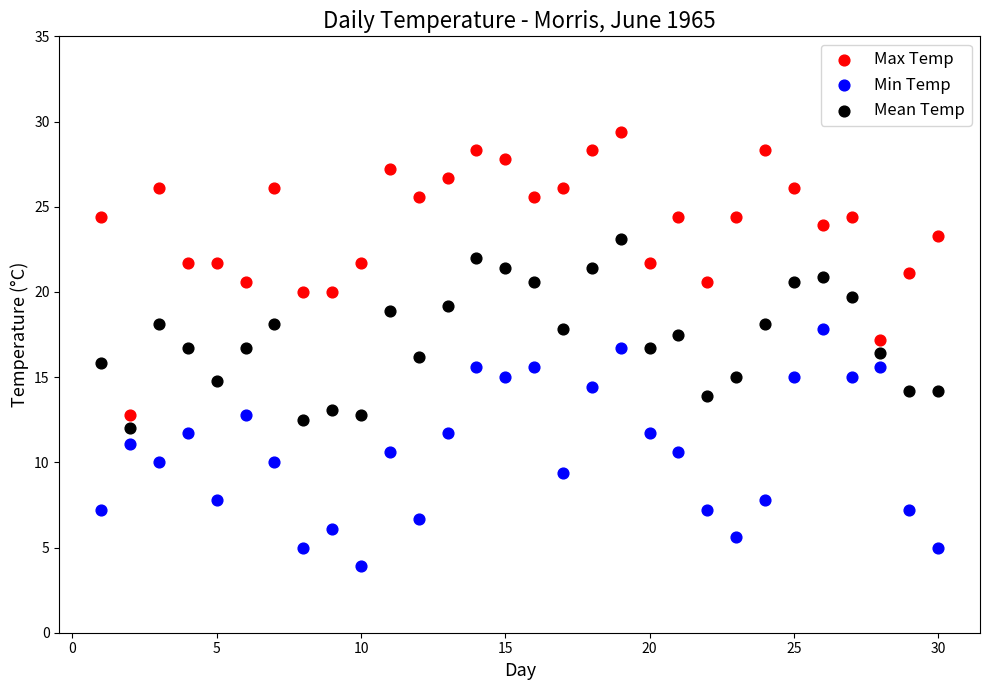

Across all data points, what is the range of Y values (max minus min)?

25.5